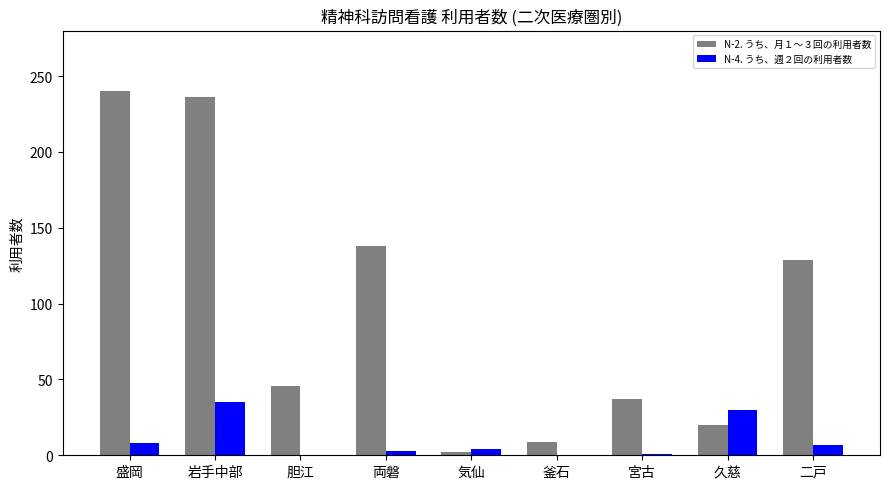

What is the greatest value displayed?

240